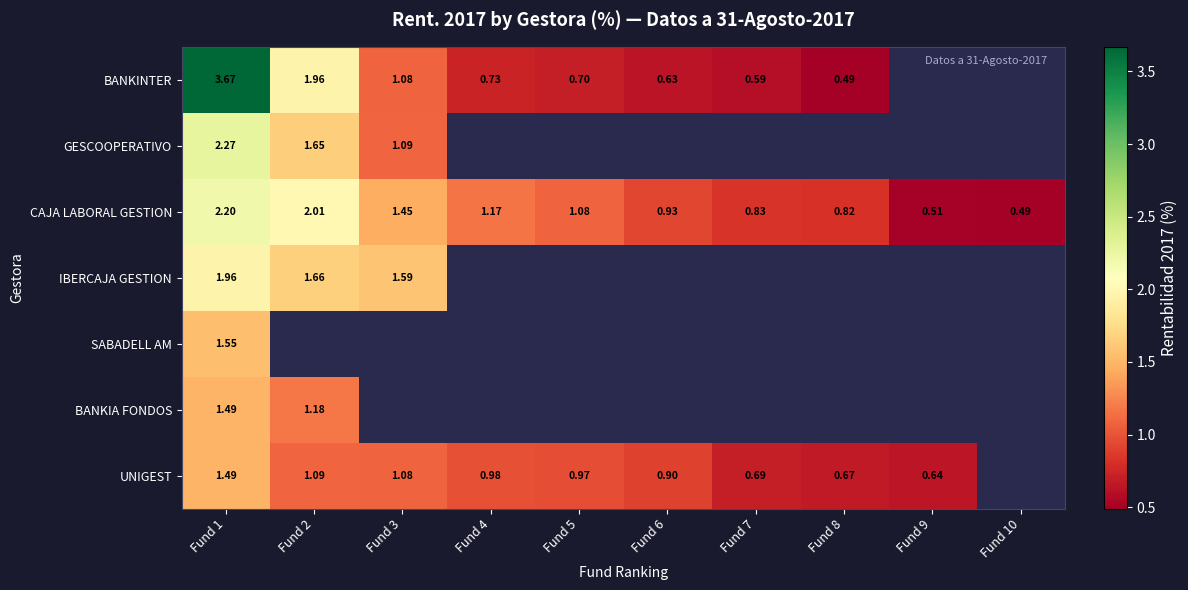

At which label does CAJA LABORAL GESTION reach its peak?

Fund 1